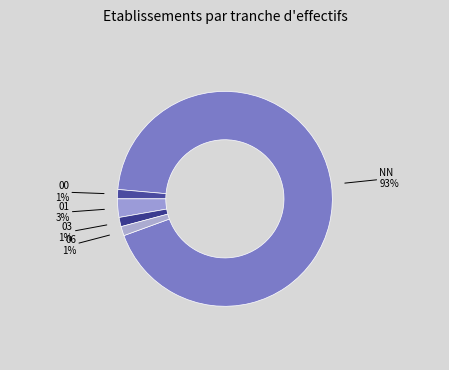

True or false: 00 accounts for 11% of the total.

False